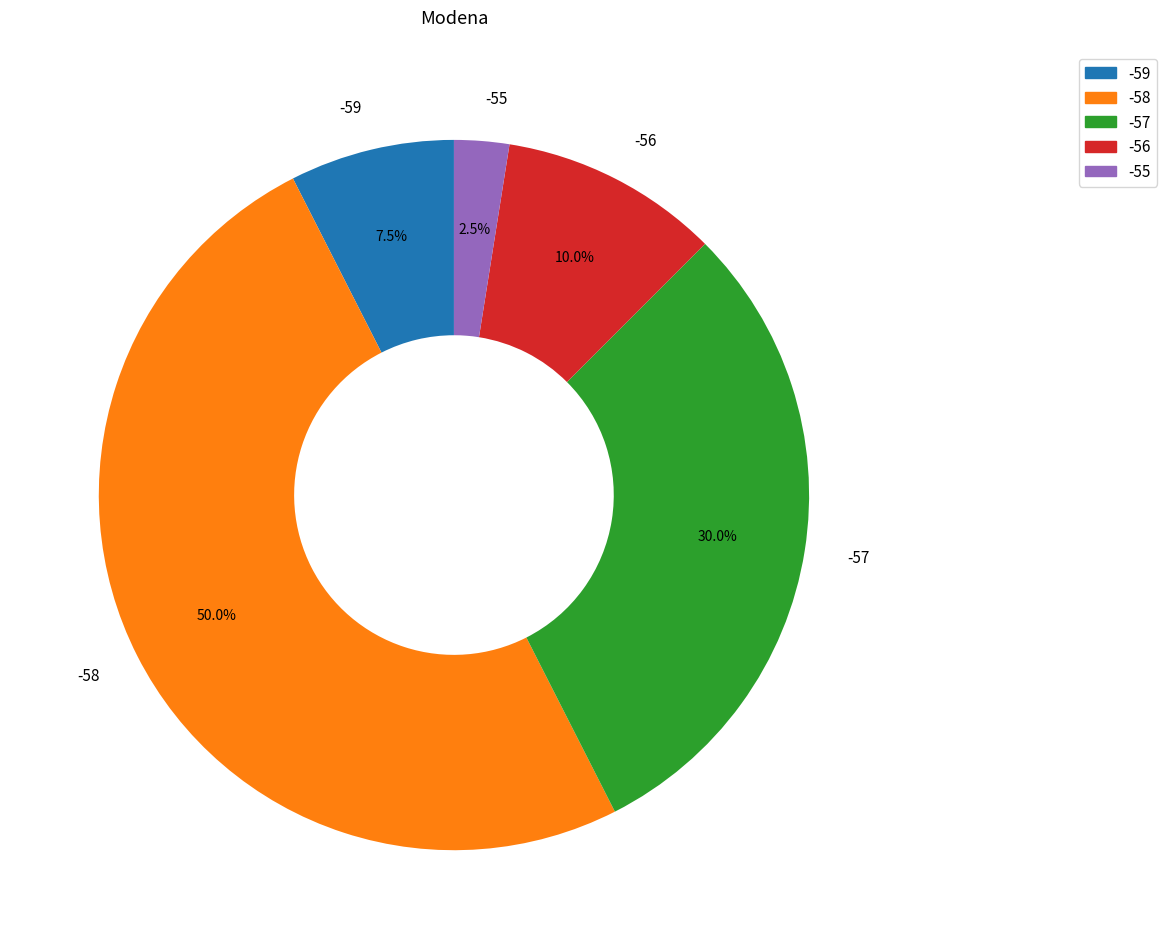

Does -57 represent more than half of the total?

No